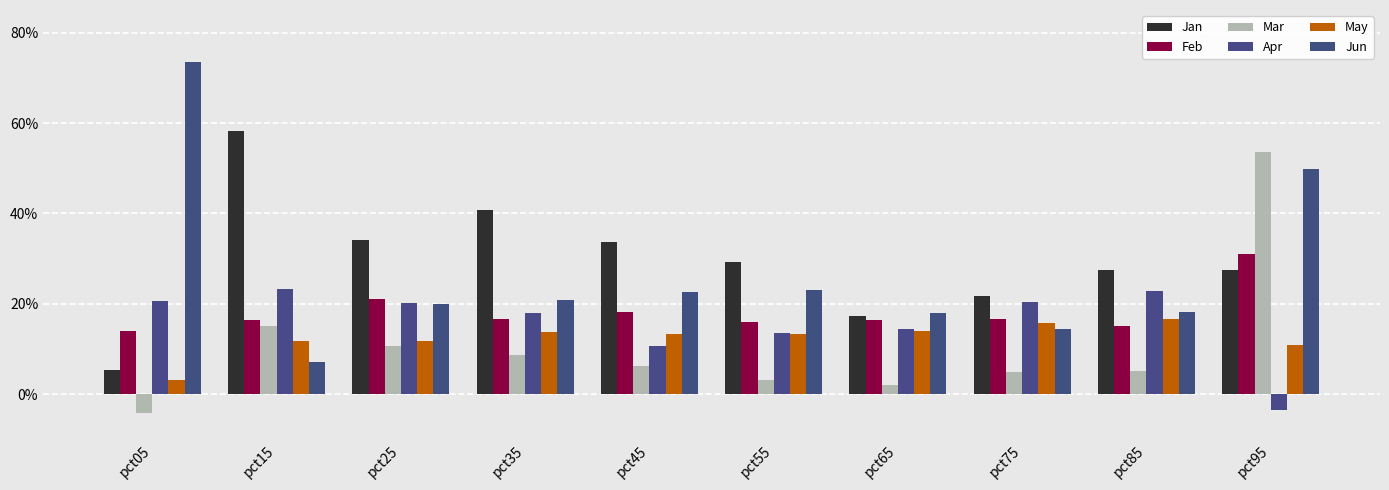

The value of Apr at pct45 is 0.2. True or false?

False